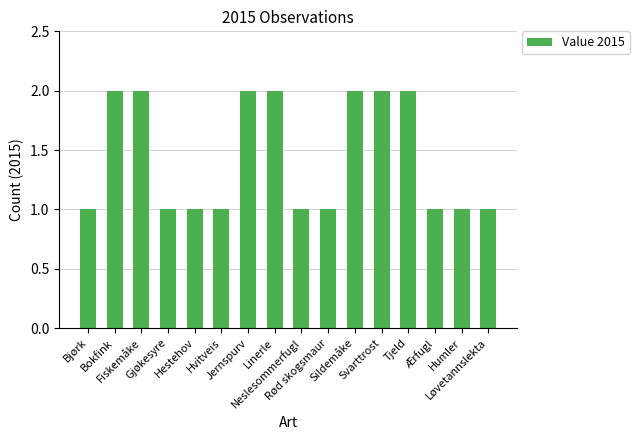

What is the maximum value shown in the chart?

2